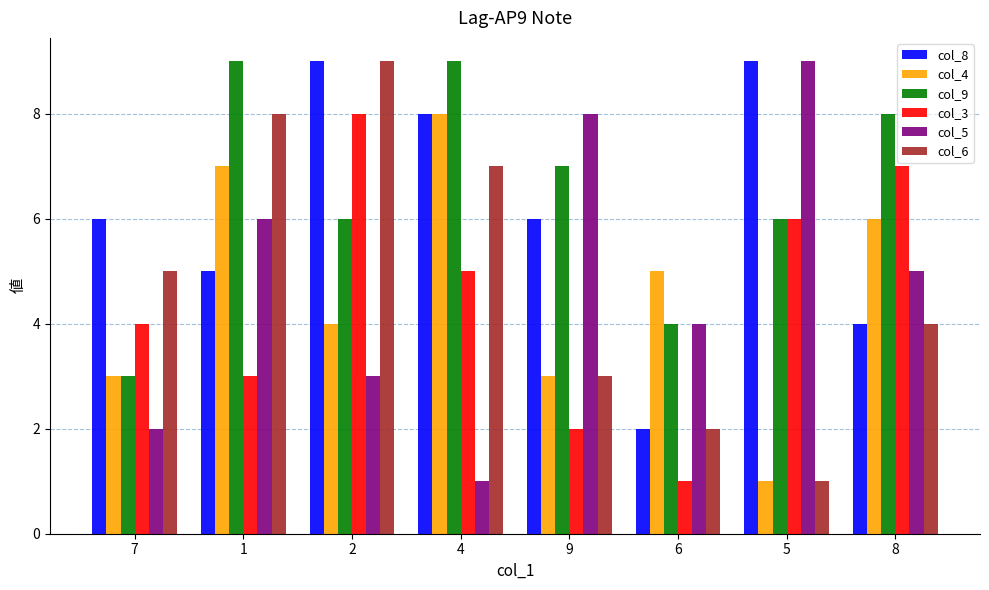

Reading left to right, transcribe all the data shown in this chart.

col_8: 6	5	9	8	6	2	9	4
col_4: 3	7	4	8	3	5	1	6
col_9: 3	9	6	9	7	4	6	8
col_3: 4	3	8	5	2	1	6	7
col_5: 2	6	3	1	8	4	9	5
col_6: 5	8	9	7	3	2	1	4